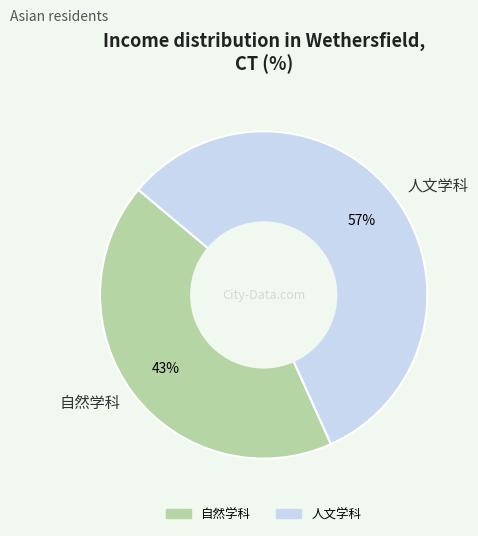

Do 自然学科 and 人文学科 together represent more than half of the pie?

Yes